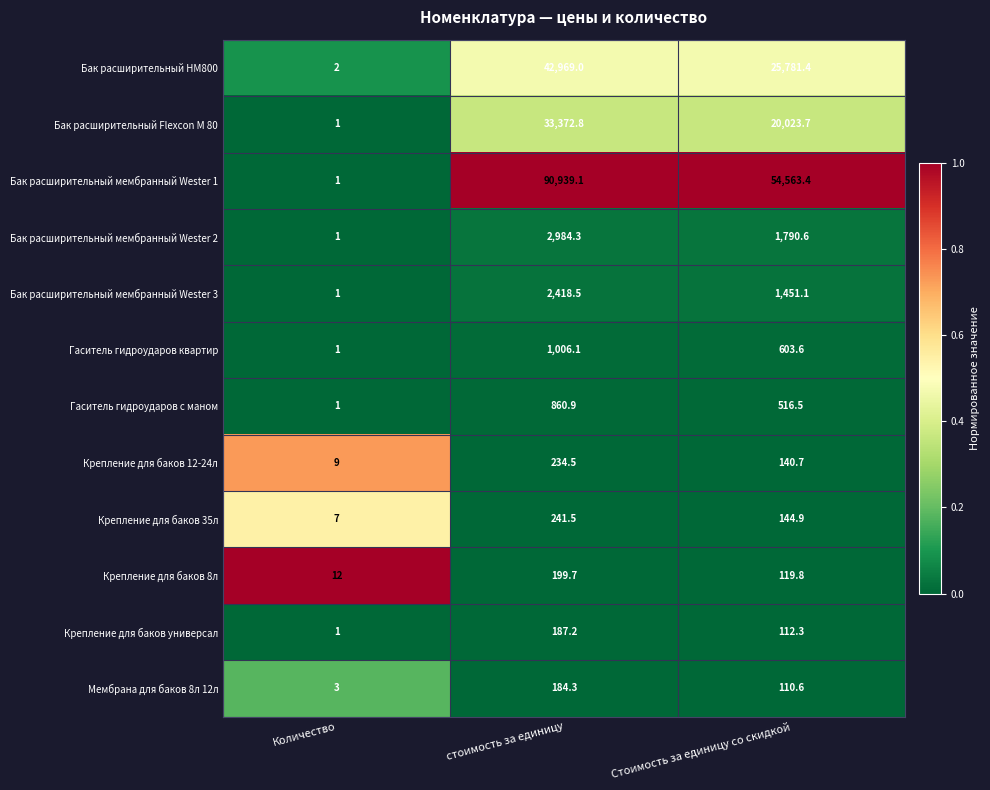

What is the sum of the Гаситель гидроударов квартир values at Стоимость за единицу со скидкой and Количество?

604.6